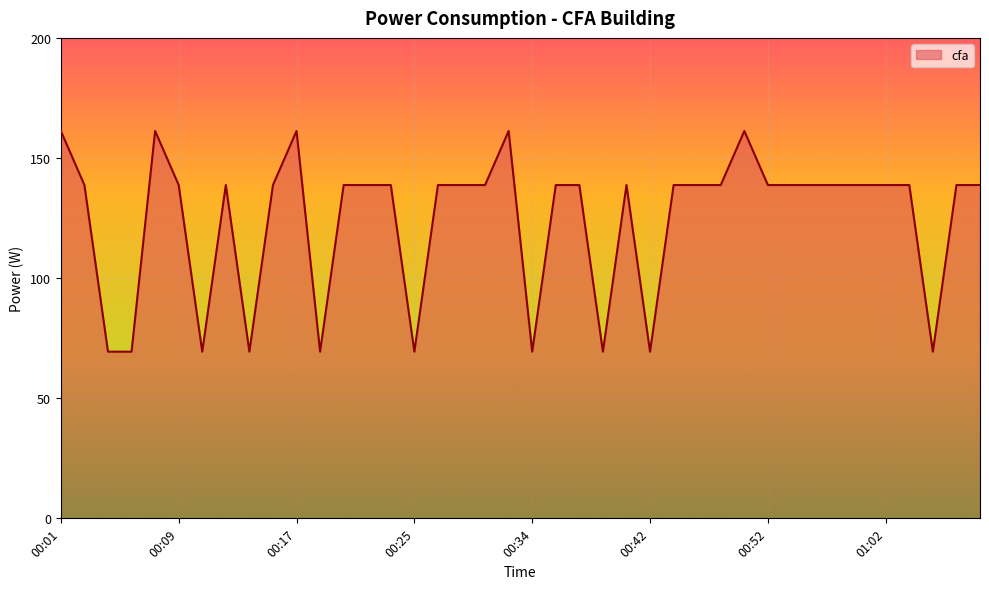

How many lines are shown in the chart?

1